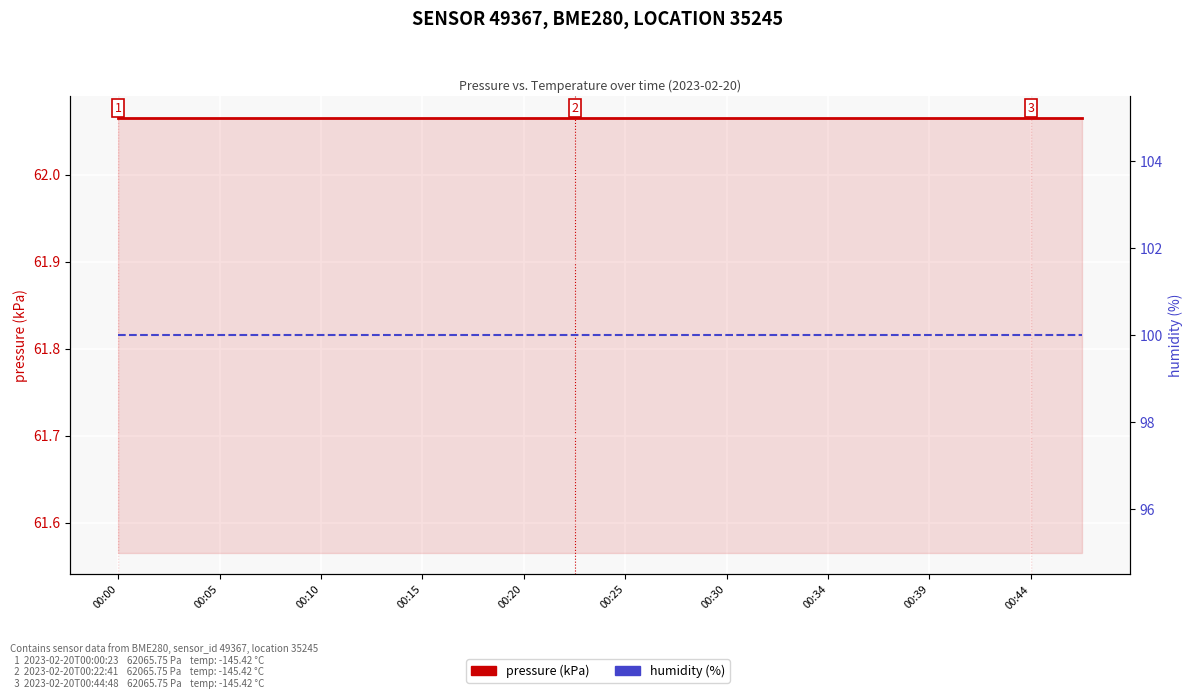

True or false: humidity (%) and pressure (kPa) intersect in this chart.

False